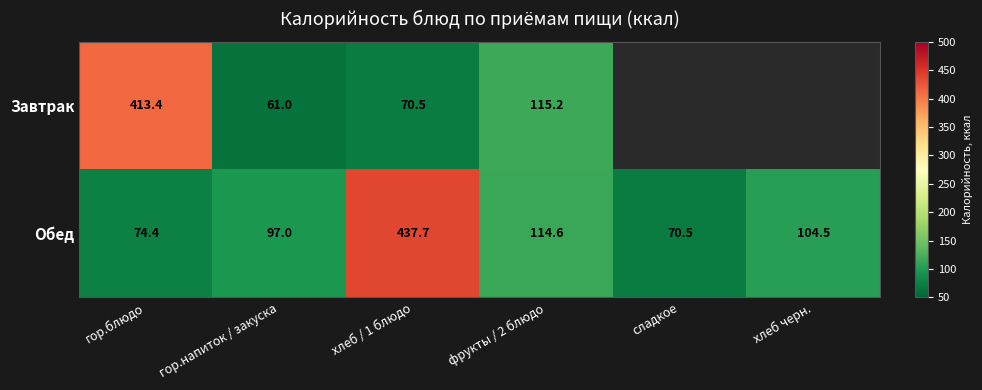

Which category has the lowest value in the Обед series?

сладкое